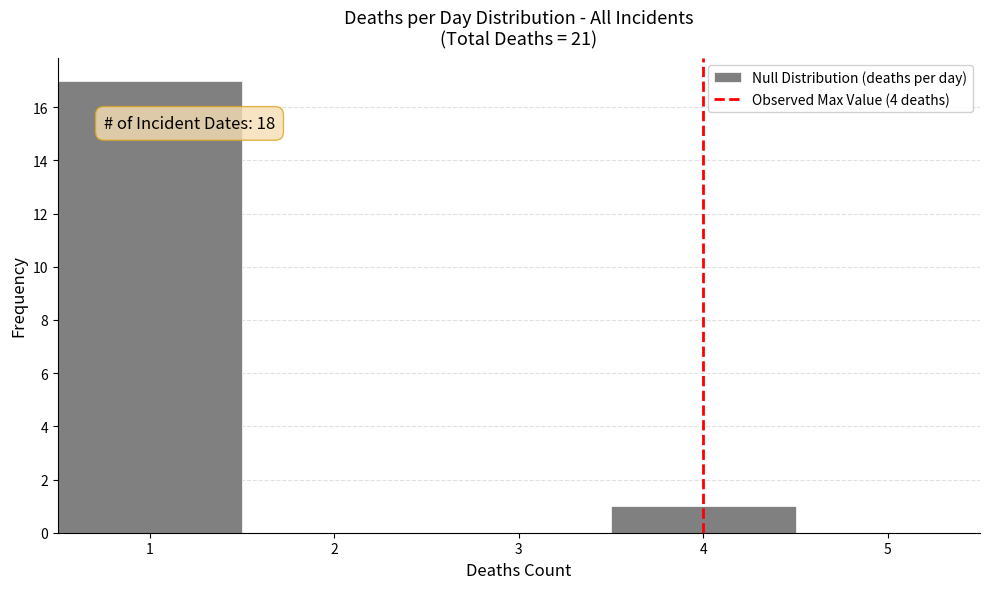

Which range on the x-axis has the tallest bar?

0.5 to 1.5